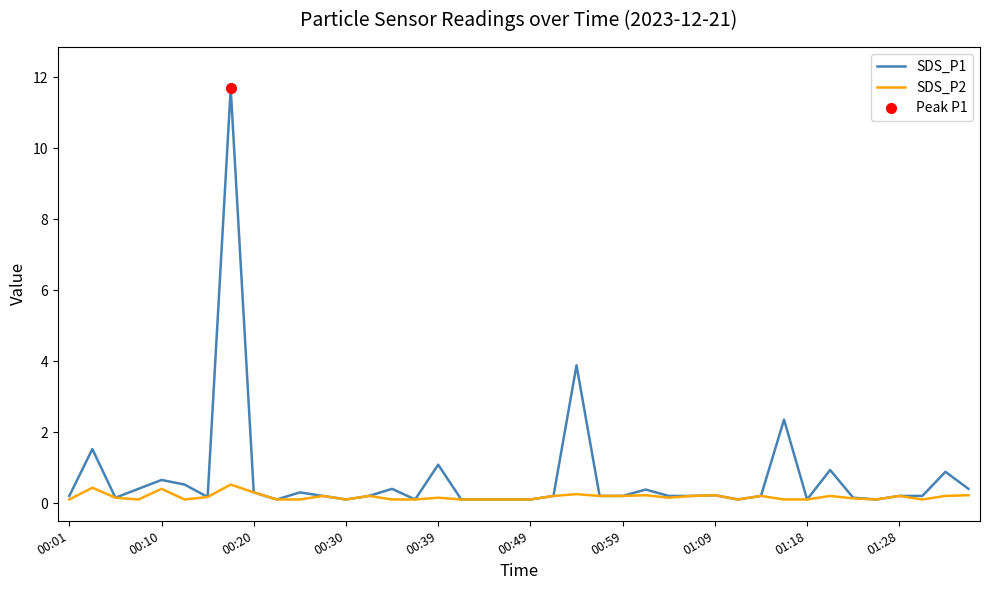

Reading left to right, transcribe all the data shown in this chart.

SDS_P1: 0.2	1.5	0.1	0.4	0.7	0.5	0.2	11.7	0.3	0.1	0.3	0.2	0.1	0.2	0.4	0.1	1.1	0.1	0.1	0.1	0.1	0.2	3.9	0.2	0.2	0.4	0.2	0.2	0.2	0.1	0.2	2.4	0.1	0.9	0.1	0.1	0.2	0.2	0.9	0.4
SDS_P2: 0.1	0.4	0.1	0.1	0.4	0.1	0.2	0.5	0.3	0.1	0.1	0.2	0.1	0.2	0.1	0.1	0.1	0.1	0.1	0.1	0.1	0.2	0.2	0.2	0.2	0.2	0.1	0.2	0.2	0.1	0.2	0.1	0.1	0.2	0.1	0.1	0.2	0.1	0.2	0.2